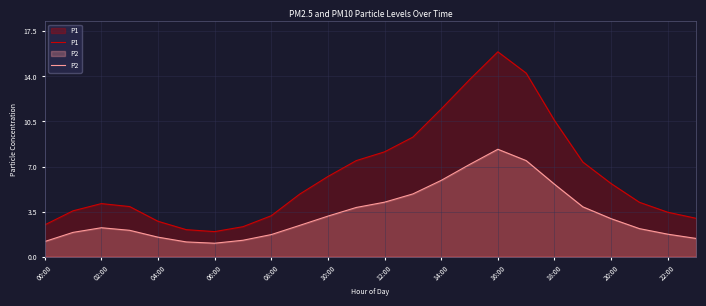

True or false: P1 and P2 cross at least once.

False